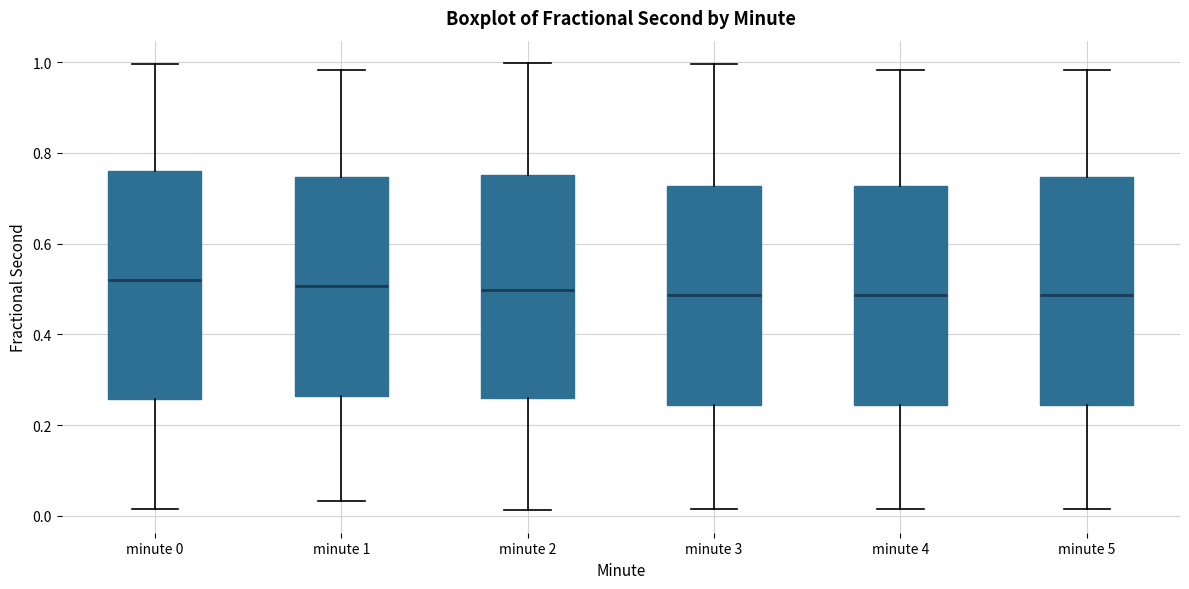

Reading left to right, transcribe this box plot: for each box, give where its median line is, the range the box spans, and where its two whiskers end, as read against the y-axis. The values are not printed on the chart, so give them approximately, as read against the axis.

minute 0: median 0.52, box 0.26 to 0.76, whiskers 0.02 to 1.00
minute 1: median 0.50, box 0.26 to 0.74, whiskers 0.04 to 0.98
minute 2: median 0.50, box 0.26 to 0.76, whiskers 0.02 to 1.00
minute 3: median 0.48, box 0.24 to 0.72, whiskers 0.02 to 1.00
minute 4: median 0.48, box 0.24 to 0.72, whiskers 0.02 to 0.98
minute 5: median 0.48, box 0.24 to 0.74, whiskers 0.02 to 0.98